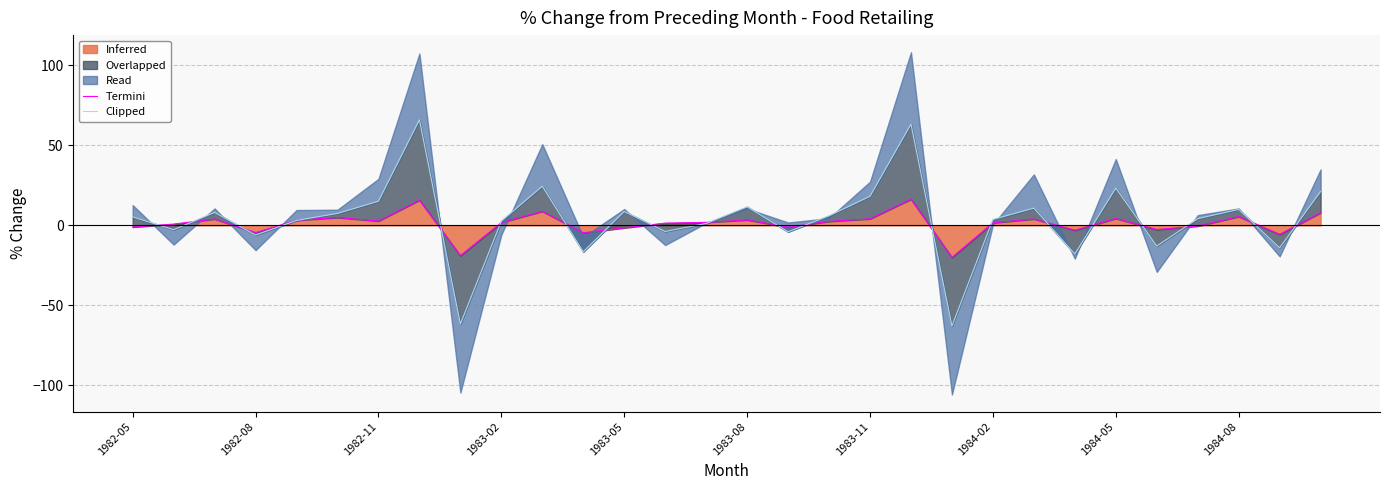

What is the maximum value for Inferred?

16.4